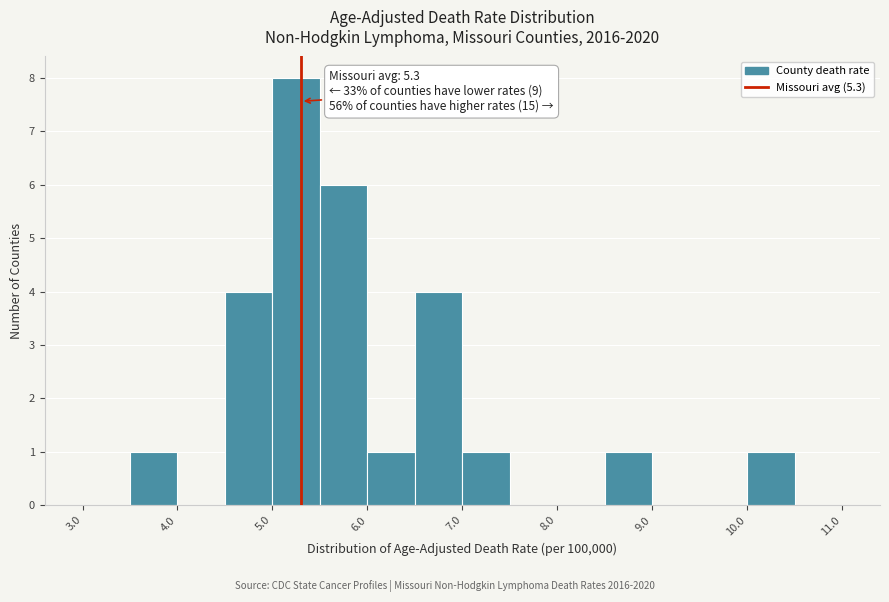

Over which range of the x-axis is the bar tallest?

5.0 to 5.5